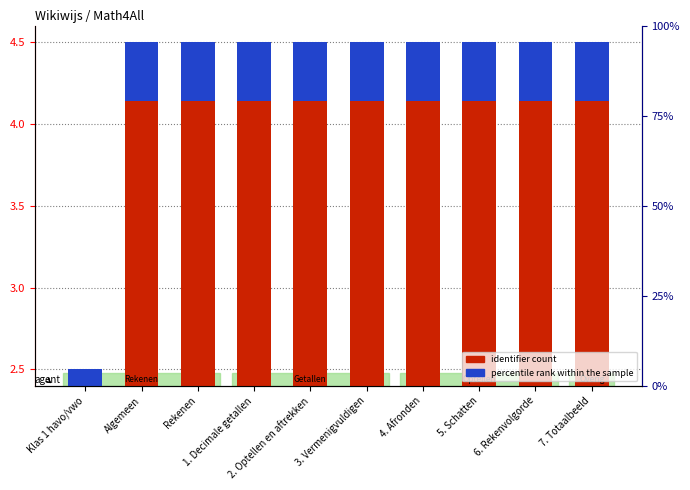

Reading left to right, list all the values displayed in this chart.

identifier count: Klas 1 havo/vwo=2.5	Algemeen=4.5	Rekenen=4.5	1. Decimale getallen=4.5	2. Optellen en aftrekken=4.5	3. Vermenigvuldigen=4.5	4. Afronden=4.5	5. Schatten=4.5	6. Rekenvolgorde=4.5	7. Totaalbeeld=4.5
percentile rank within the sample: Klas 1 havo/vwo=0.2	Algemeen=0.4	Rekenen=0.4	1. Decimale getallen=0.4	2. Optellen en aftrekken=0.4	3. Vermenigvuldigen=0.4	4. Afronden=0.4	5. Schatten=0.4	6. Rekenvolgorde=0.4	7. Totaalbeeld=0.4